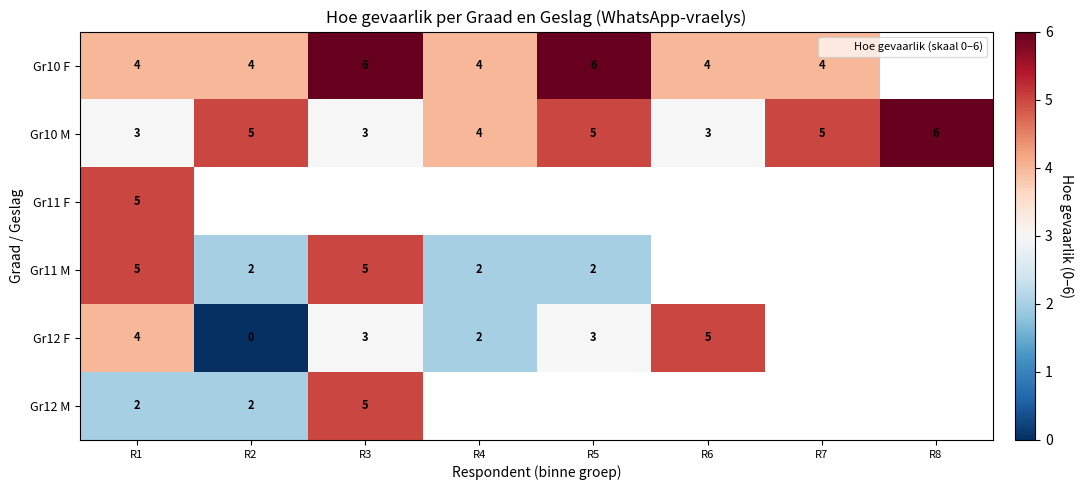

Which series has the largest range (max minus min)?

Gr12 F